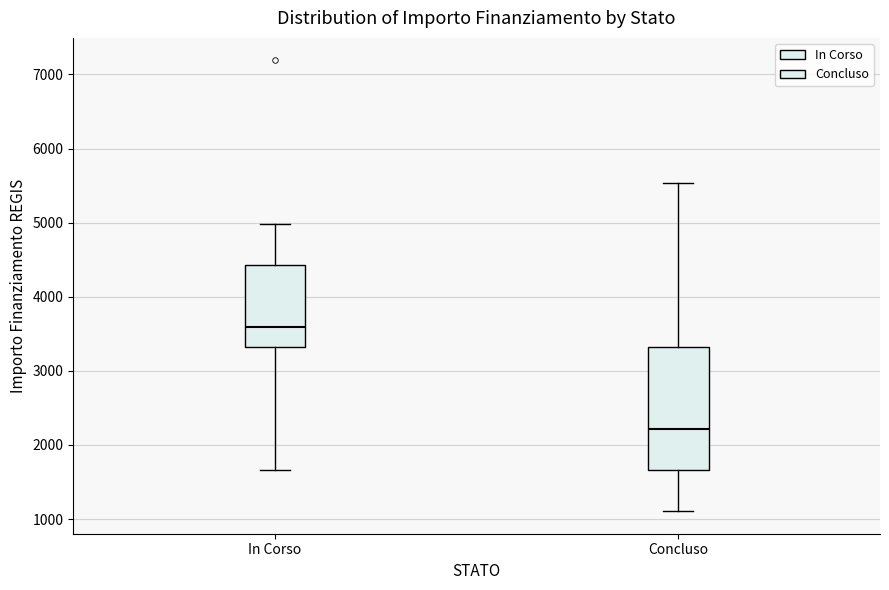

Comparing the boxes themselves (not the whiskers), which one is the tallest?

Concluso